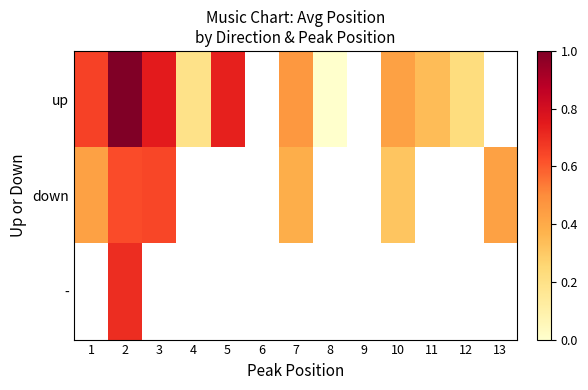

At which category is the sum across all series the highest?

2